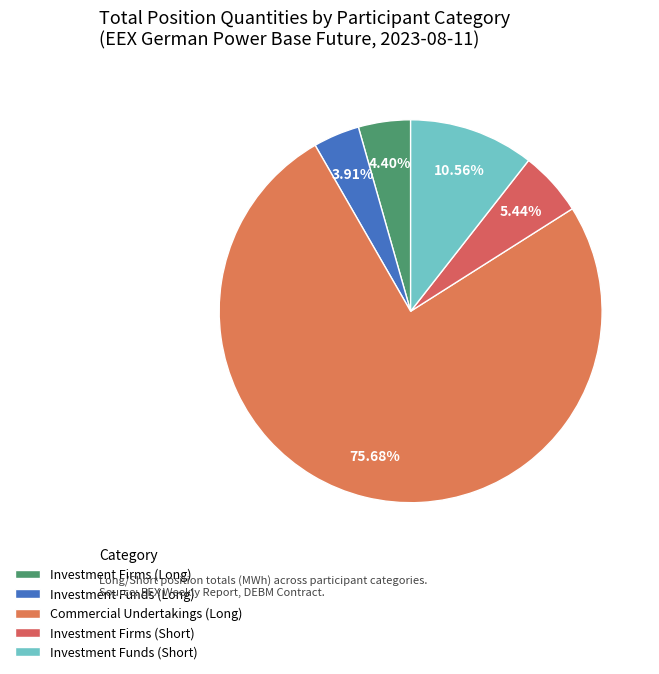

Rank the categories by value from lowest to highest.

Investment Funds (Long), Investment Firms (Long), Investment Firms (Short), Investment Funds (Short), Commercial Undertakings (Long)